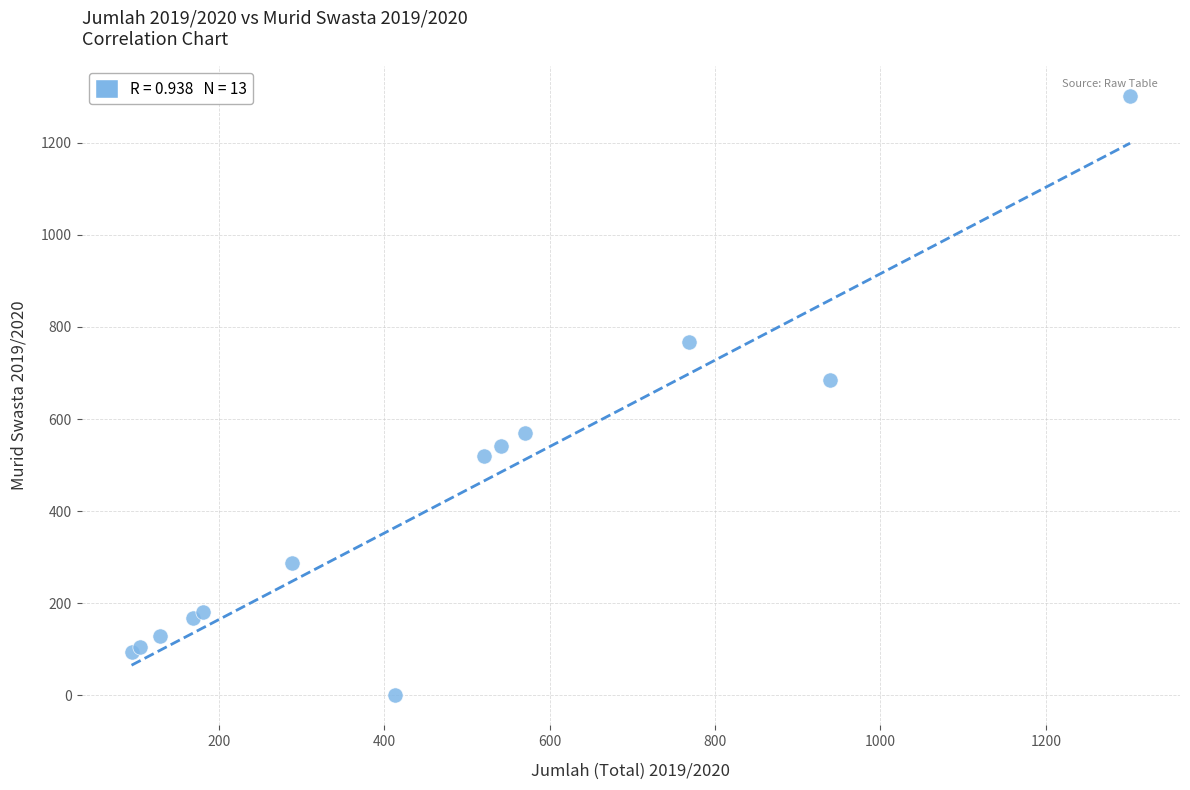

What Y value in the scatter plot is closest to 651?

685